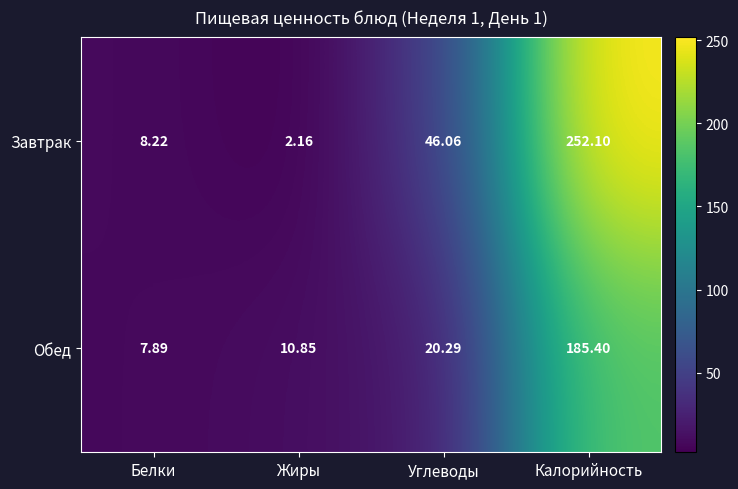

Rank the series by their average value, from lowest to highest.

Обед, Завтрак